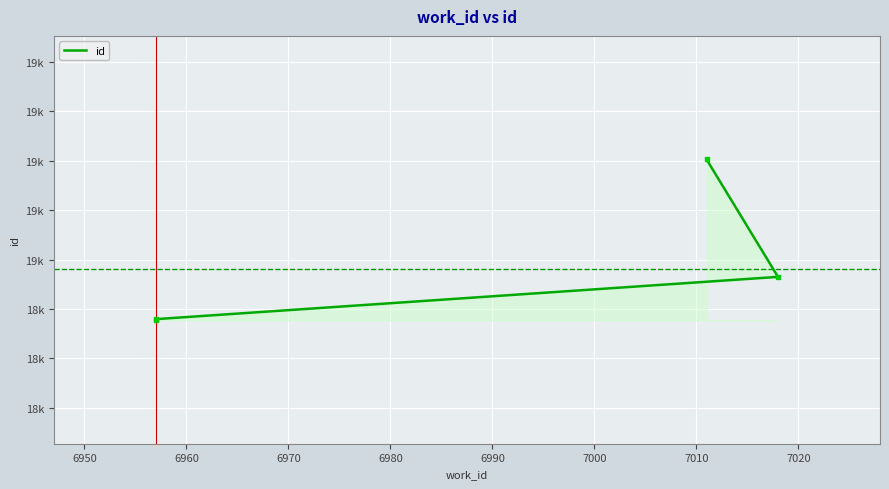

Approximately how many times larger is the value at 6950 compared to 6960?

1.0